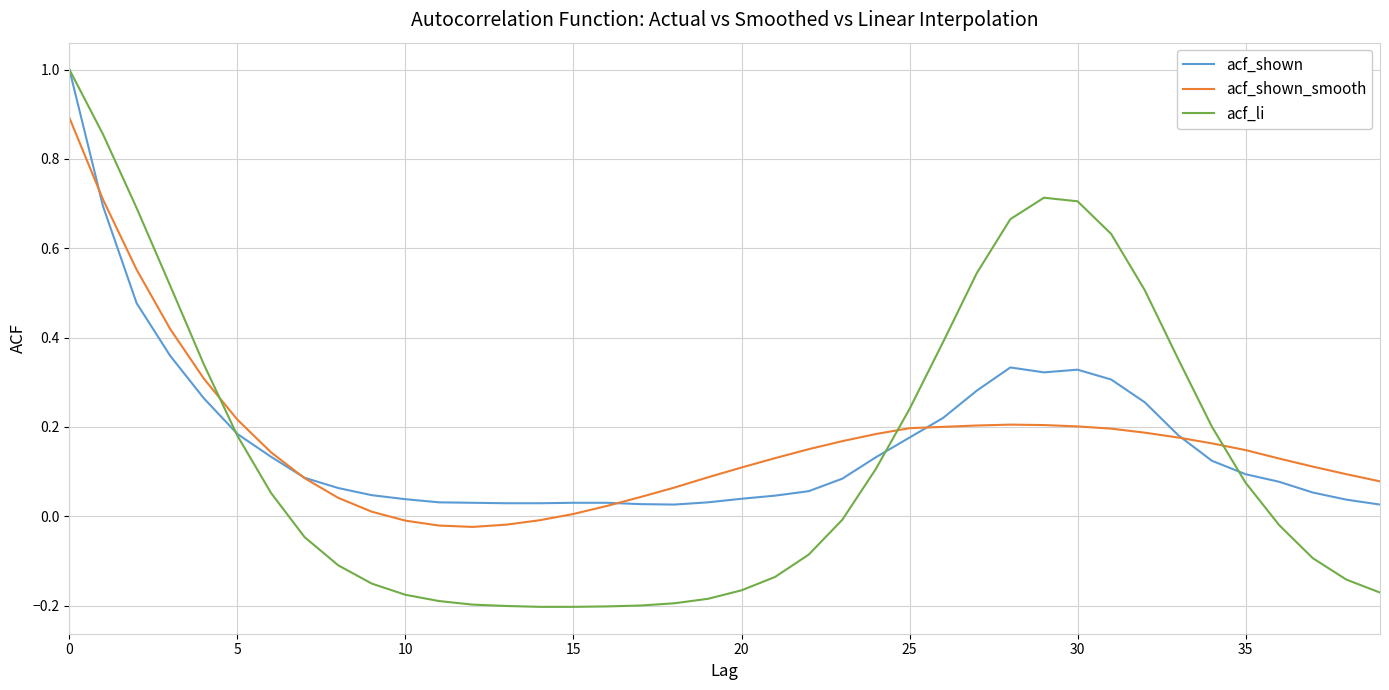

At how many categories does at least one series exceed 0?

40